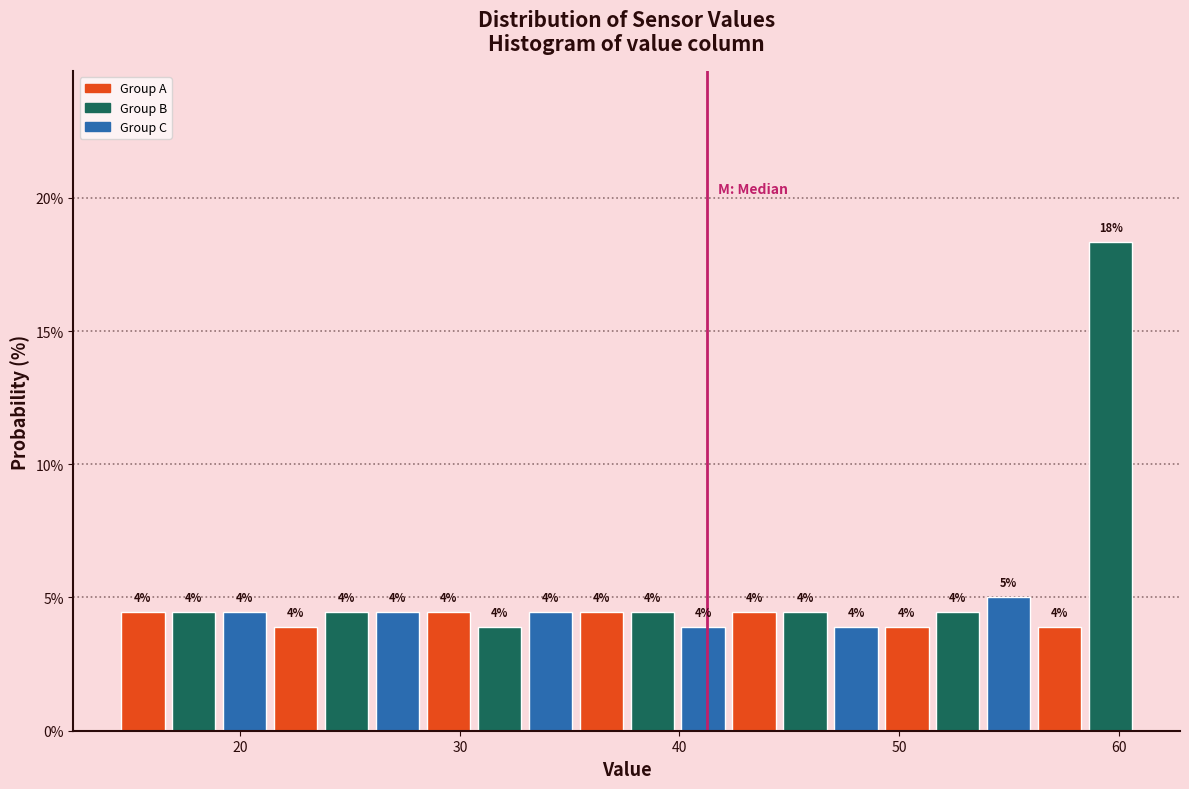

Read against the x-axis, roughly where is the centre of the tallest bar?

60